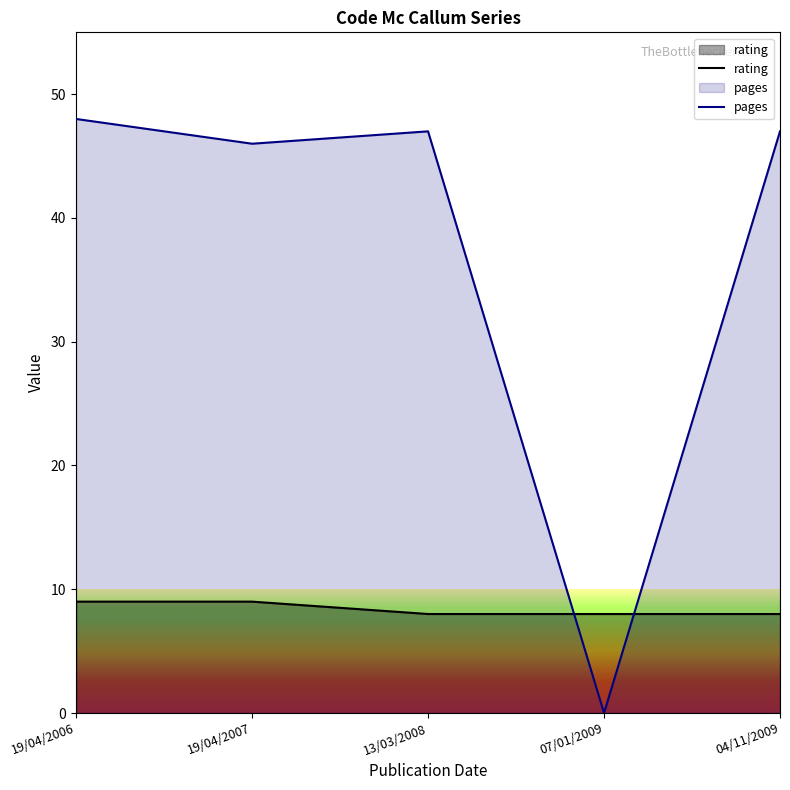

At which category is the sum across all series the highest?

19/04/2006